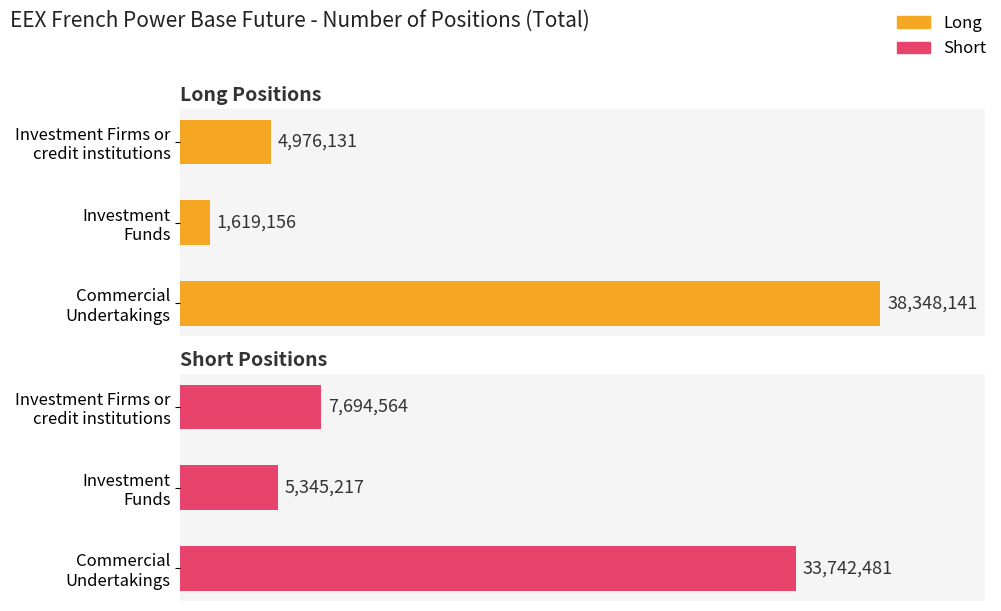

Reading left to right, transcribe all the data shown in this chart.

Long: 4976131	1619156	38348141
Short: 7694564	5345217	33742481